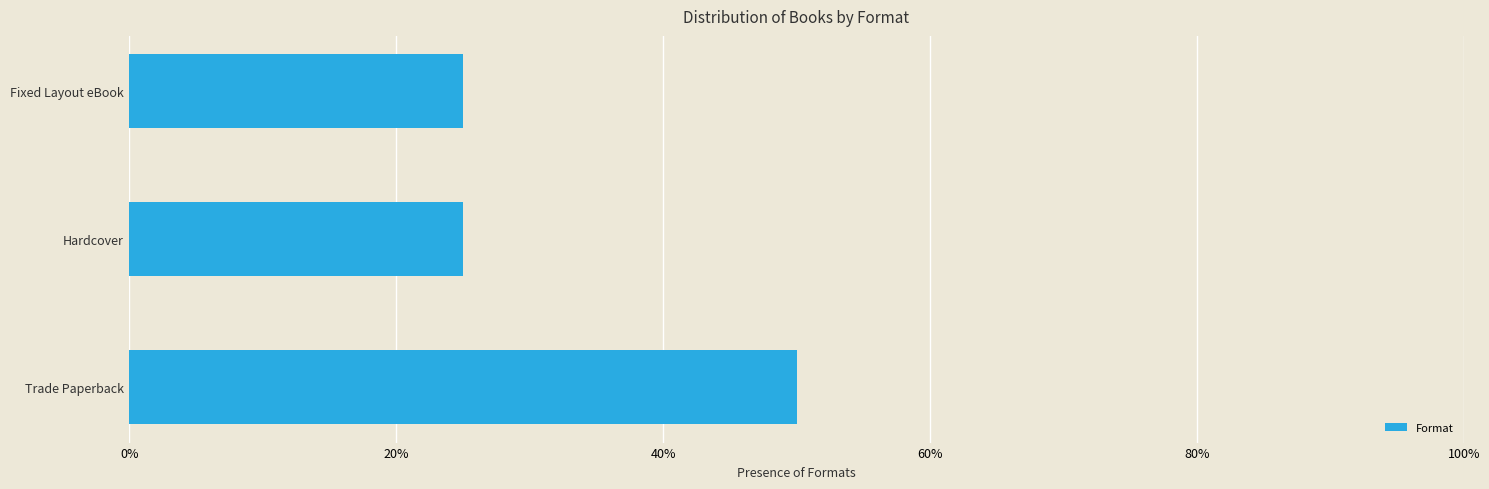

What is the maximum value shown in the chart?

0.5